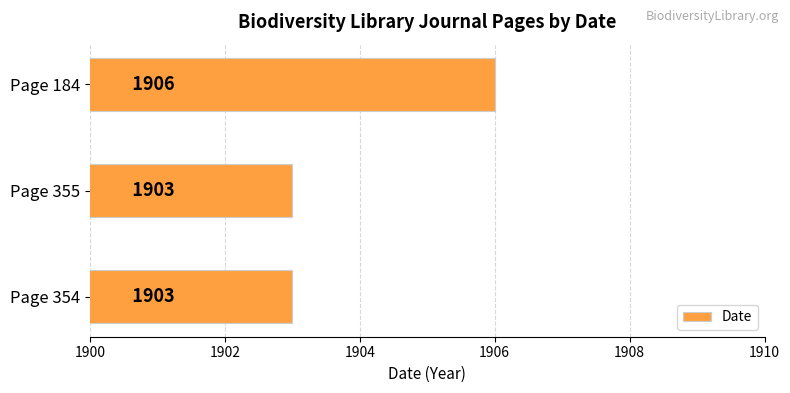

Approximately how many times larger is the value at Page 354 compared to Page 184?

1.0